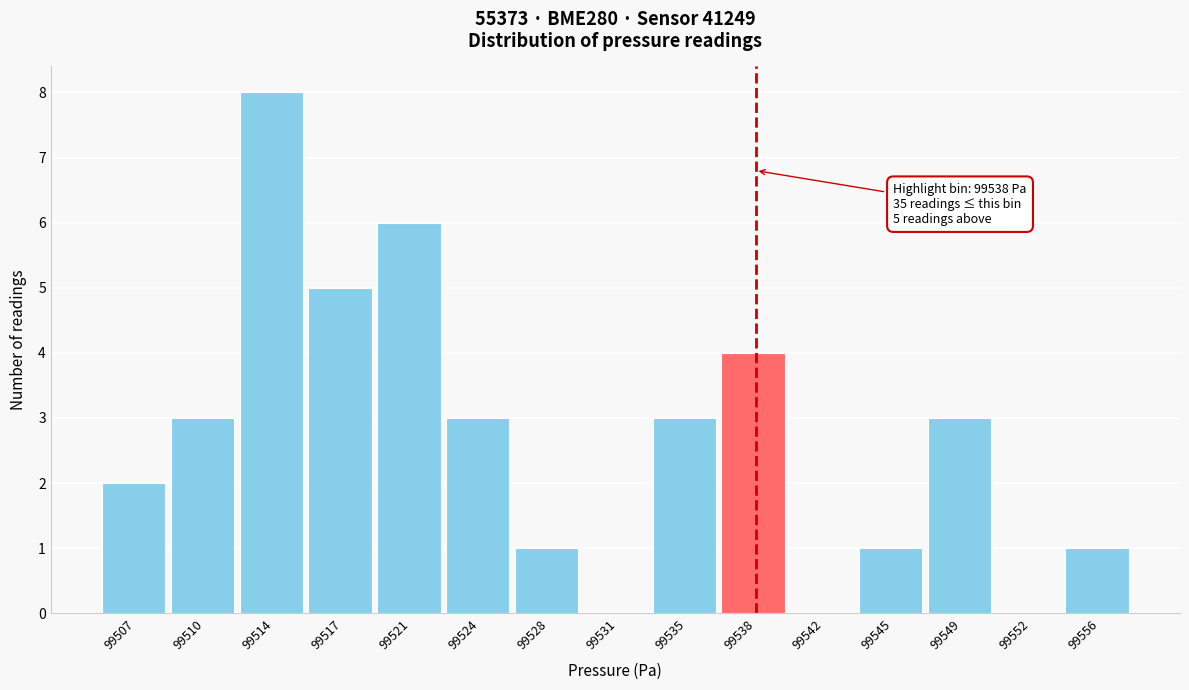

Reading left to right, what are all the values shown in this chart?

99507=2	99510=3	99514=8	99517=5	99521=6	99524=3	99528=1	99531=0	99535=3	99538=4	99542=0	99545=1	99549=3	99552=0	99556=1